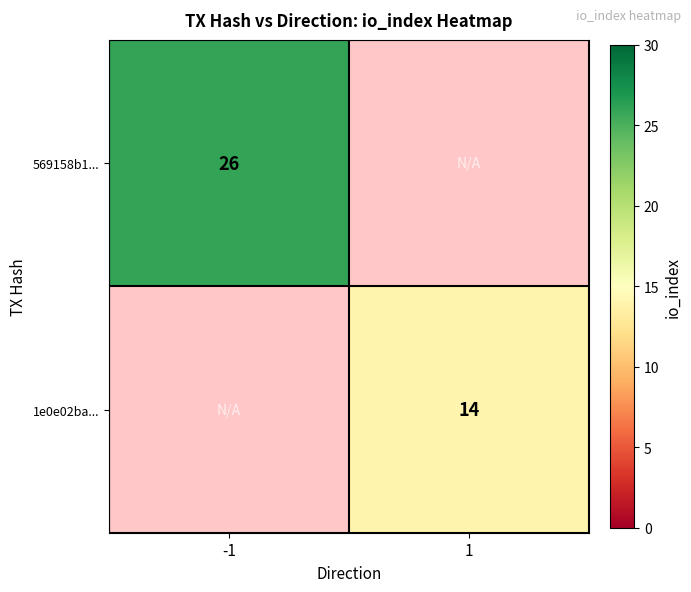

What is the greatest value displayed?

26.0